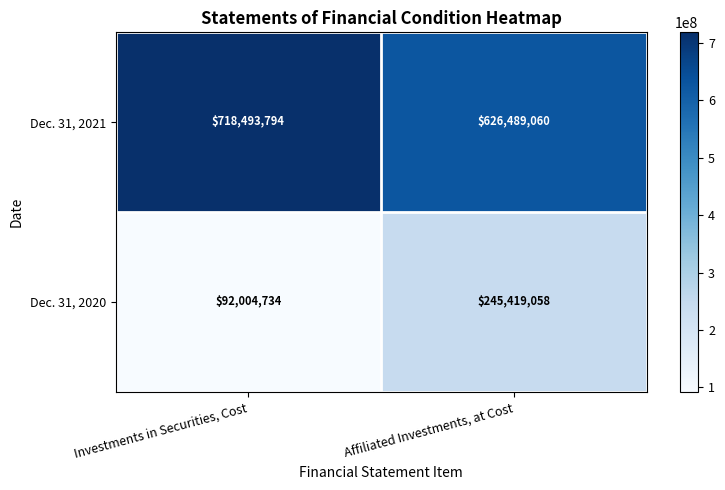

How many series are shown in this chart?

2